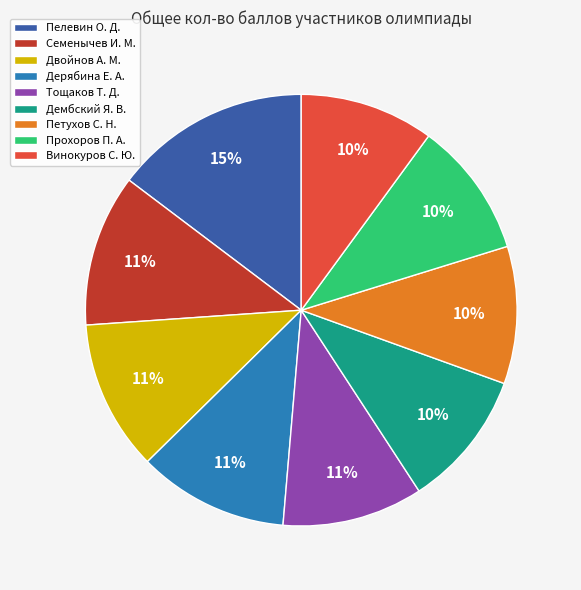

The Дембский Я. В. slice represents 22% of the pie. True or false?

False